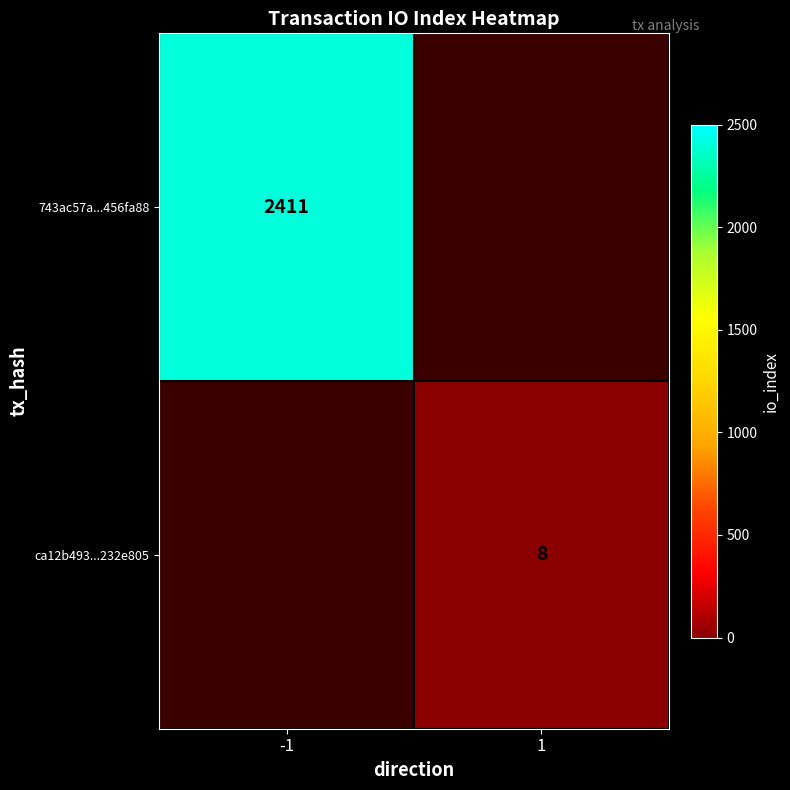

The ca12b493...232e805 series shows 8 at 1. True or false?

True